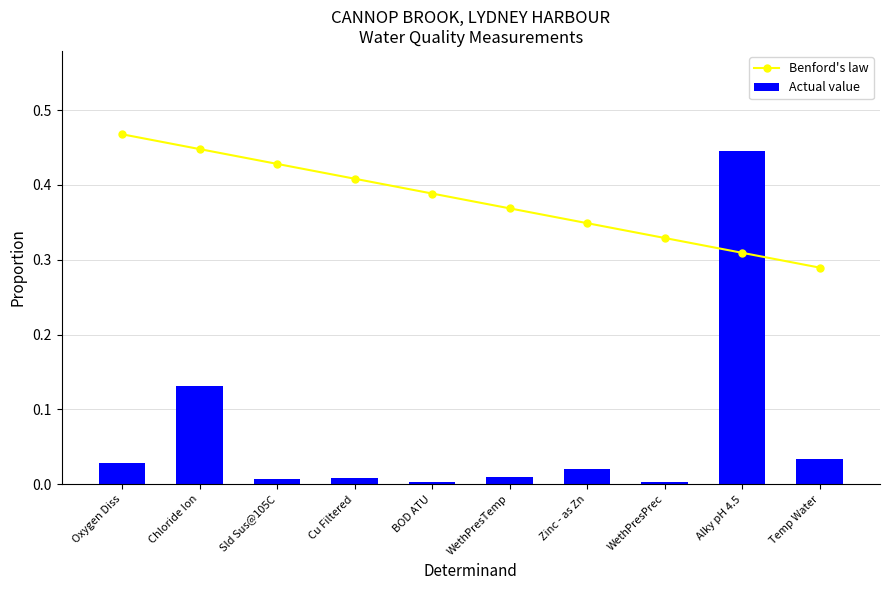

Rank the series at Sld Sus@105C from highest to lowest value.

Benford's law, Actual value